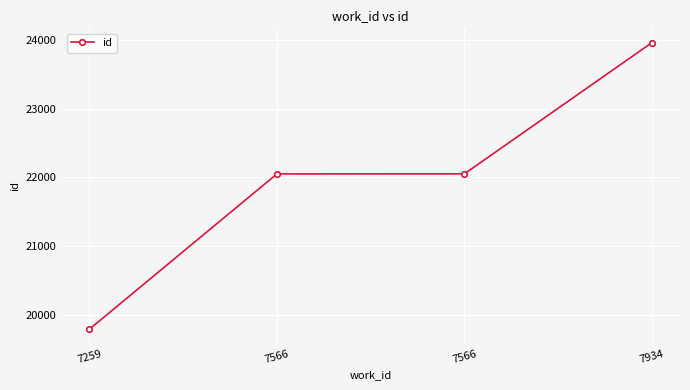

Does the chart have visible grid lines?

Yes